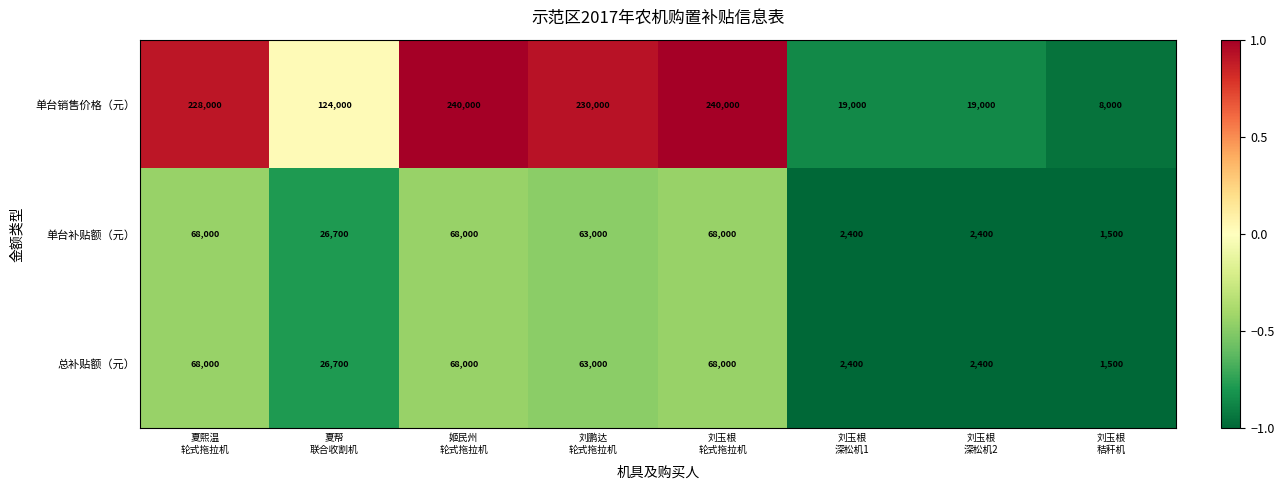

How many categories are shown in the chart?

8